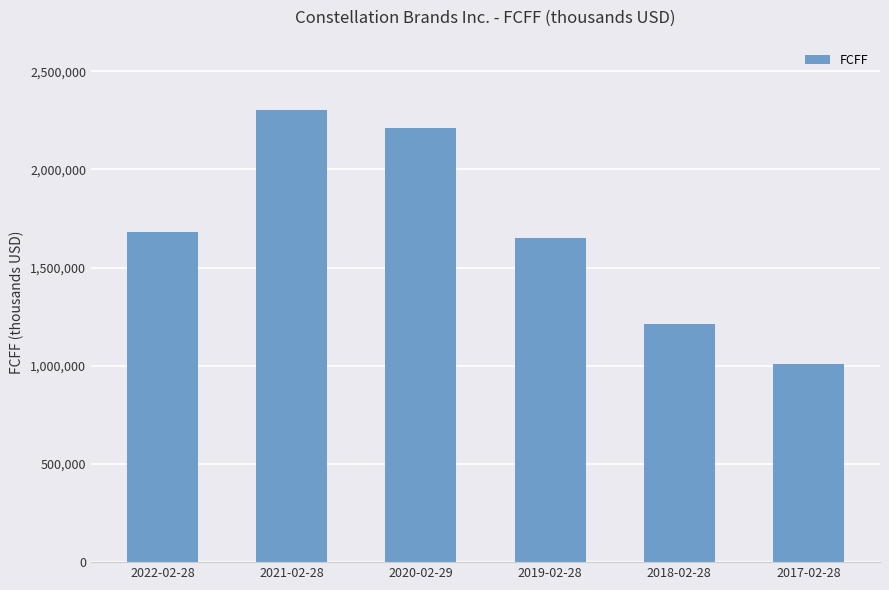

What is the difference between the maximum and minimum values?

1292056